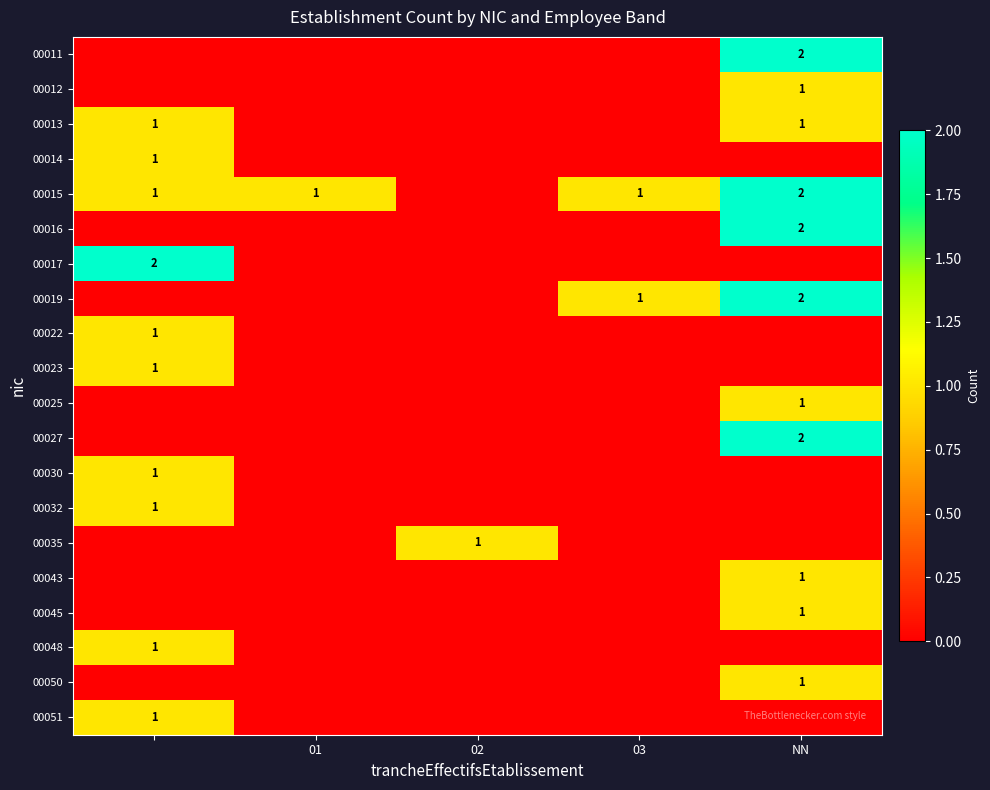

Count the number of categories in the chart.

5